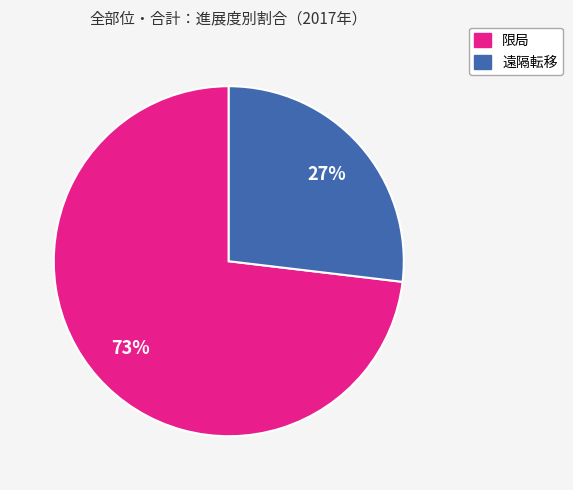

Count the number of slices in the pie.

2